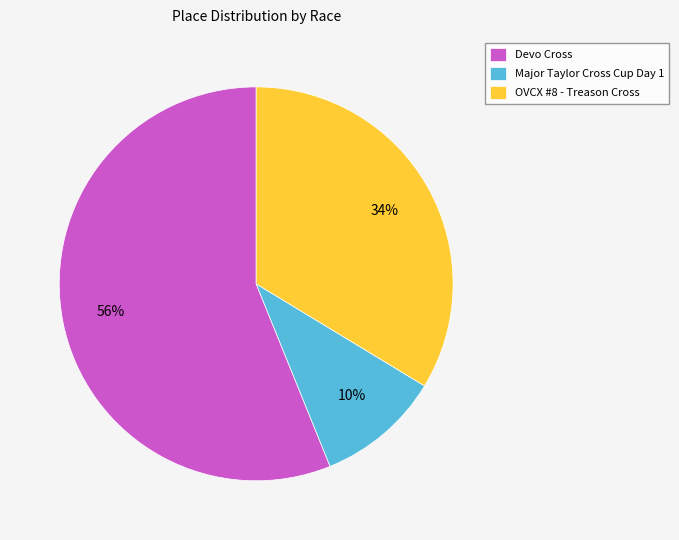

True or false: Major Taylor Cross Cup Day 1 accounts for 20% of the total.

False